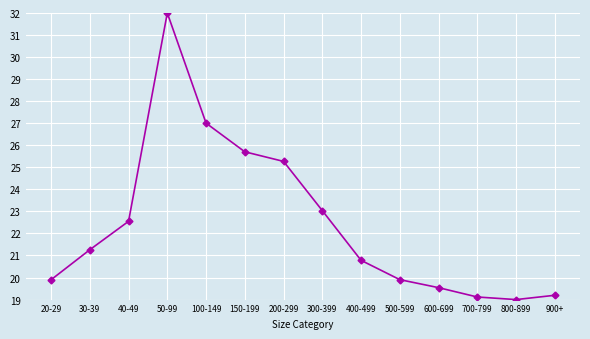

What is the greatest value displayed?

32.0